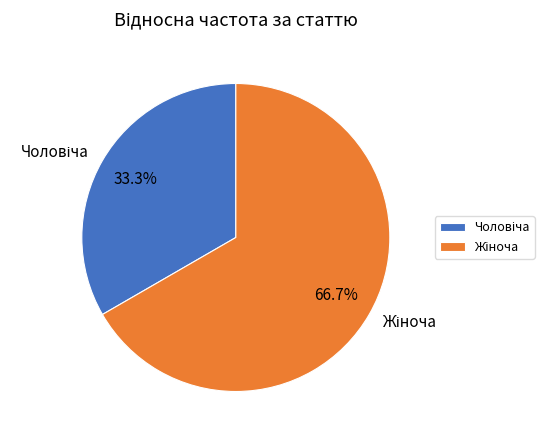

Is there any slice that represents more than half of the pie?

Yes